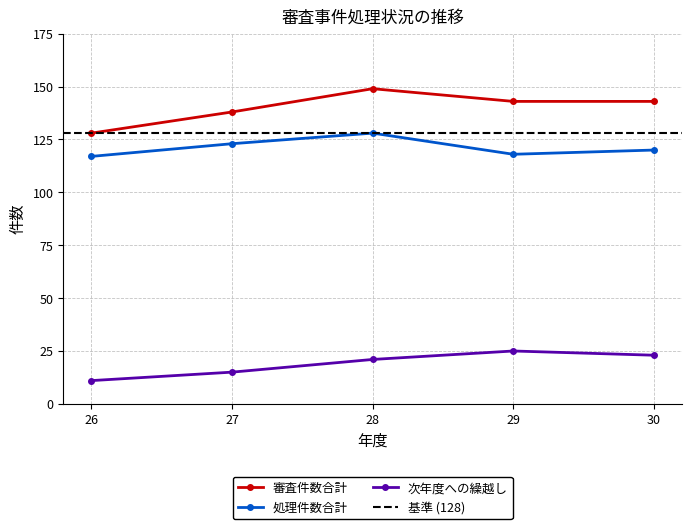

The value of 審査件数合計 at 29 is 232. True or false?

False